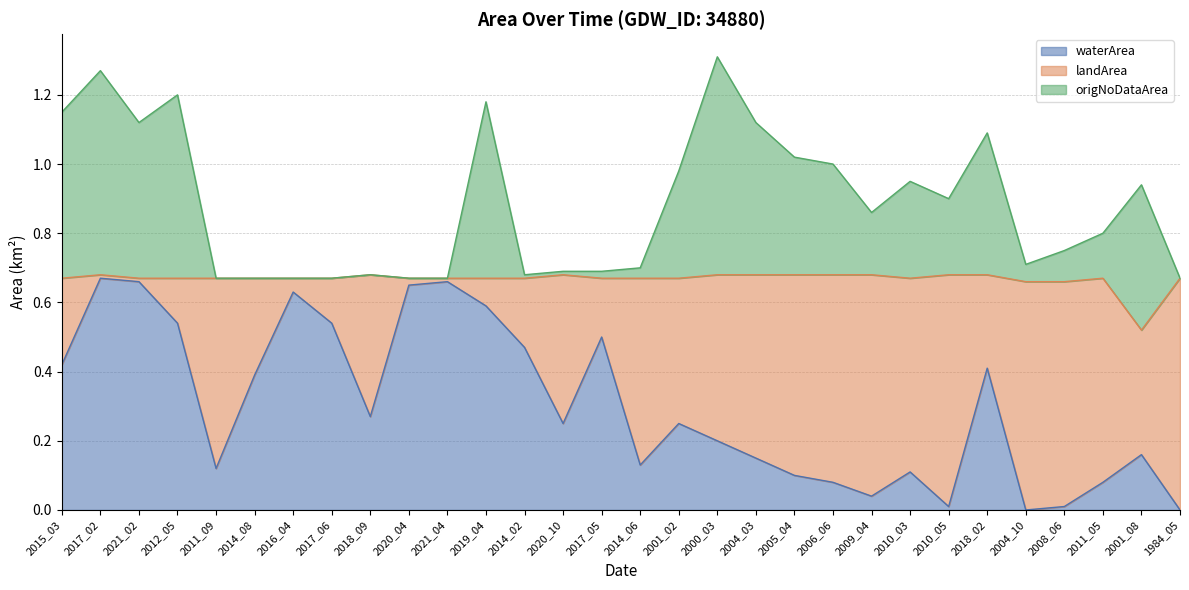

What is the value of the origNoDataArea point at the 2nd from the left?

1.3